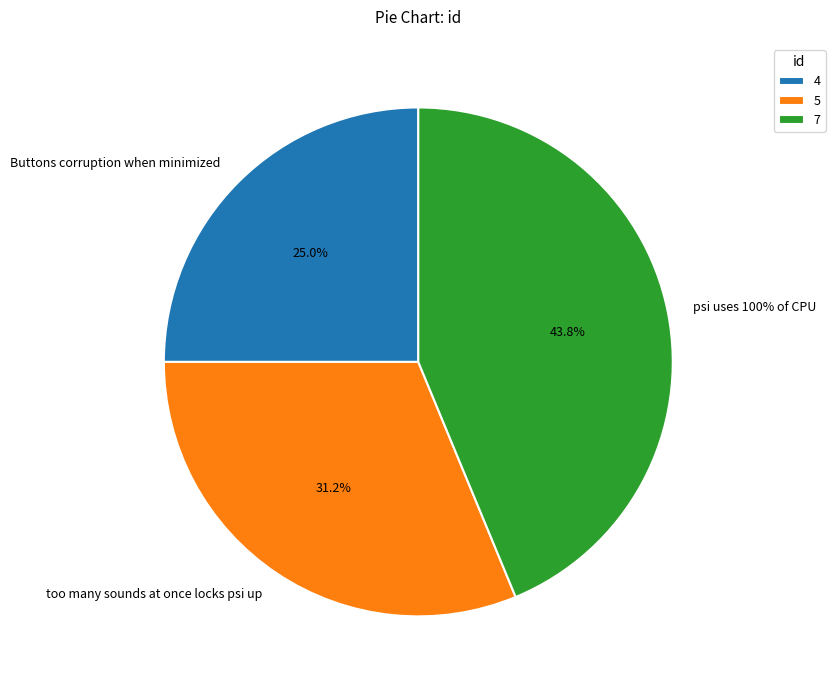

Which slice is the smallest?

Buttons corruption when minimized